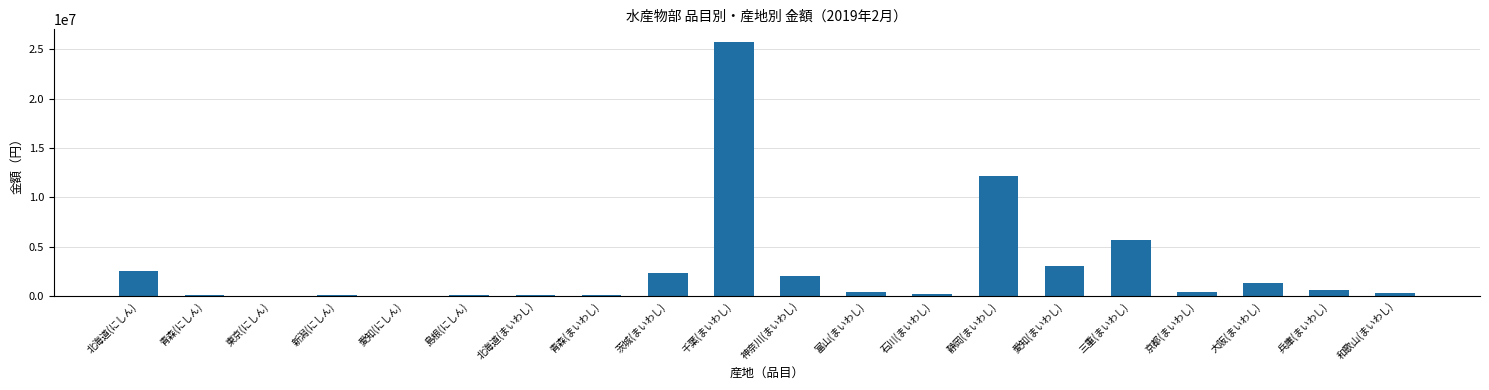

True or false: the data shows 374161 at 富山(まいわし).

True